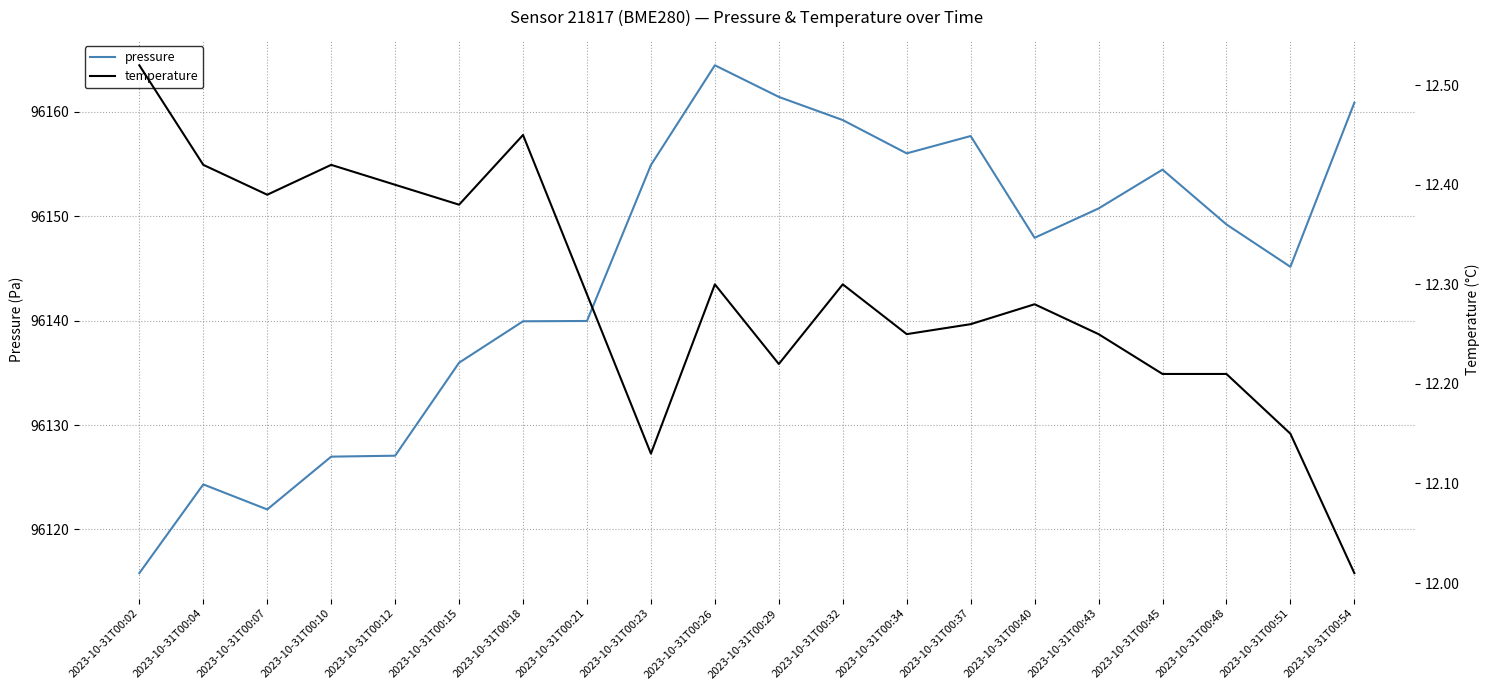

What is the total value across all series at 2023-10-31T00:34?

96168.3